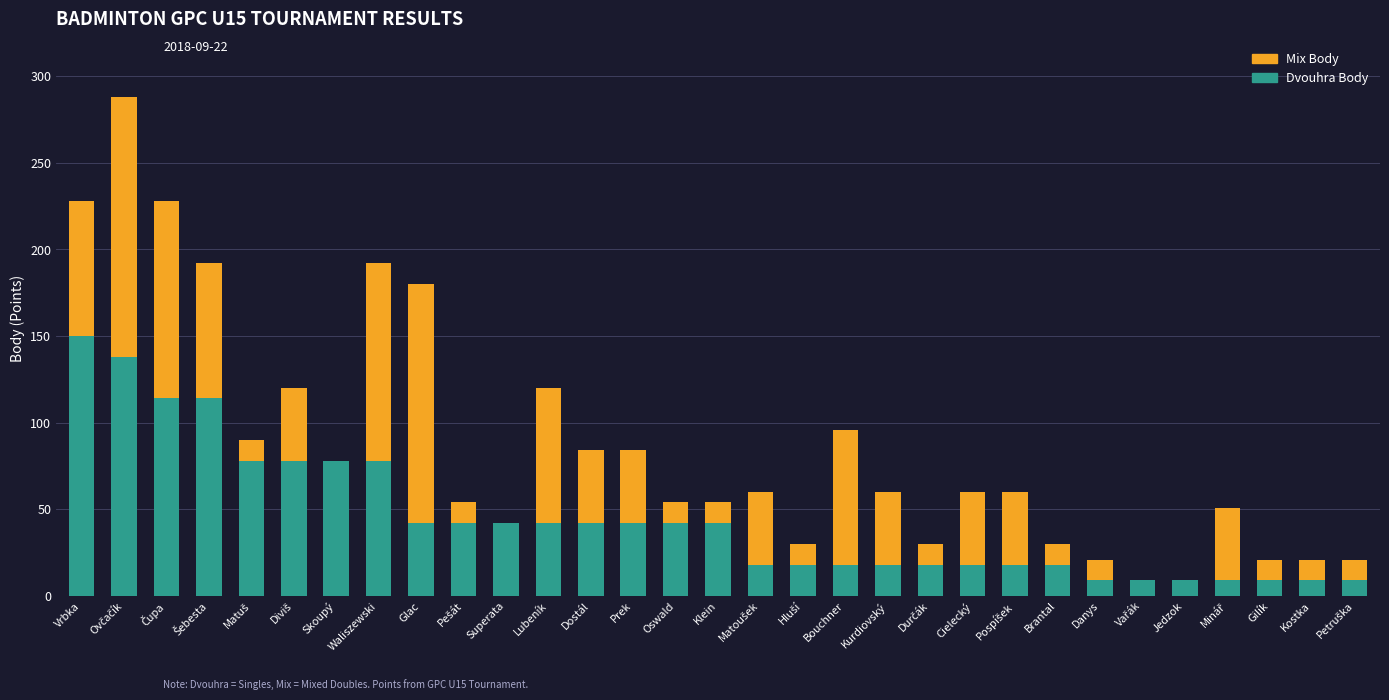

How many categories are shown in the chart?

31